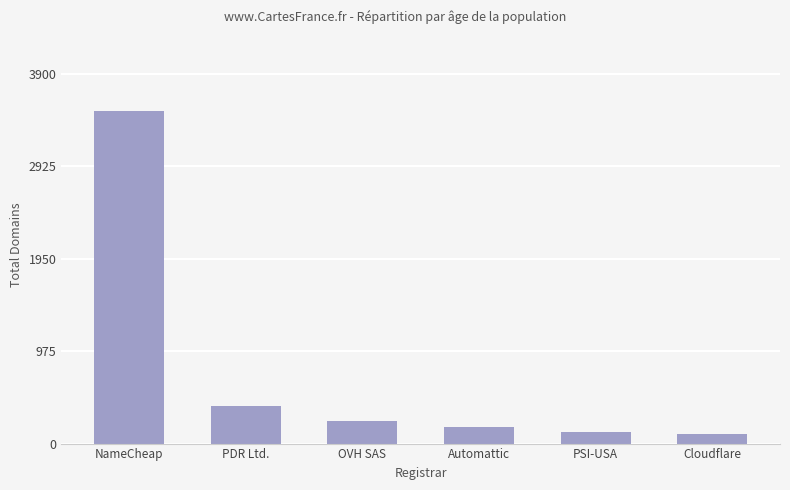

The chart shows a value of 227 at PDR Ltd.. True or false?

False